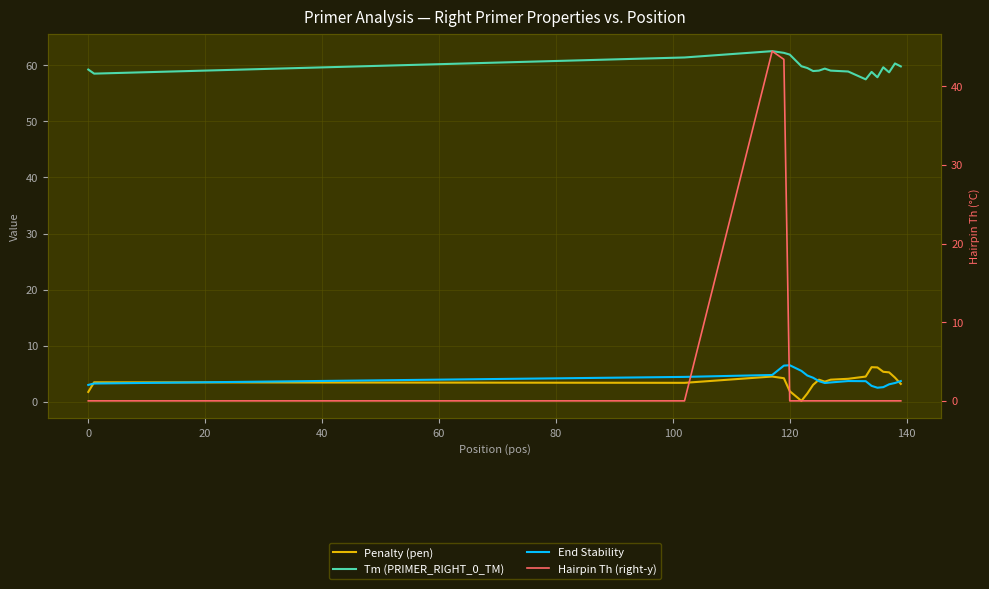

True or false: Tm (PRIMER_RIGHT_0_TM) has a value of 33.1 at 120.

False